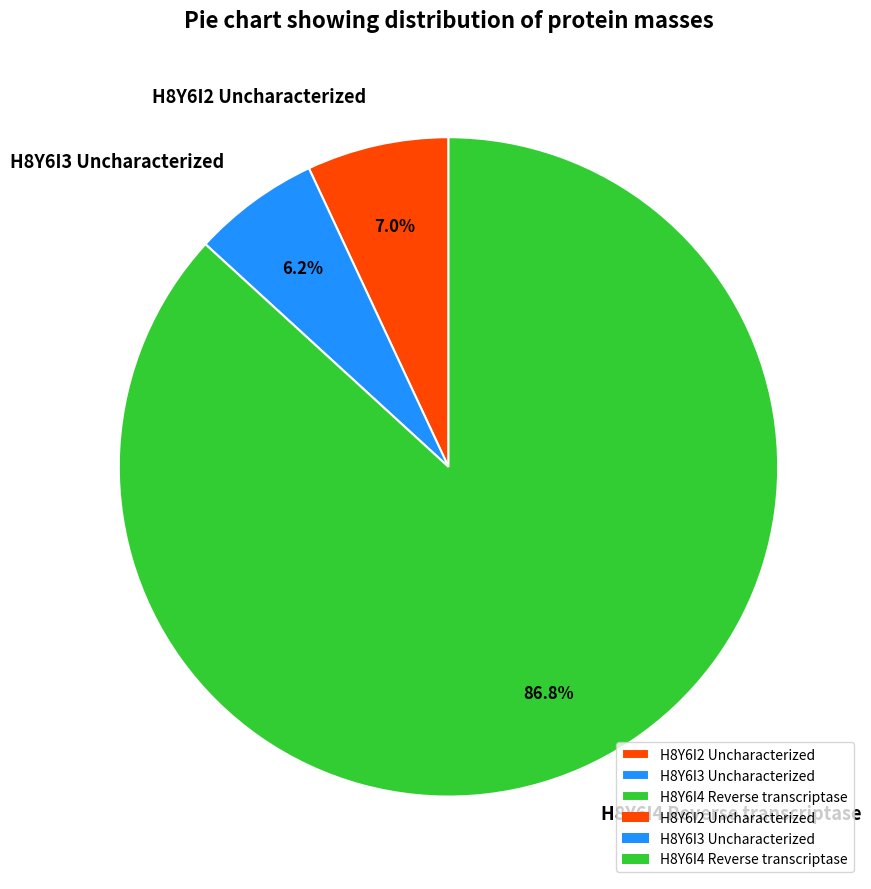

What is the ratio of the value at H8Y6I3 Uncharacterized to the value at H8Y6I2 Uncharacterized?

0.9